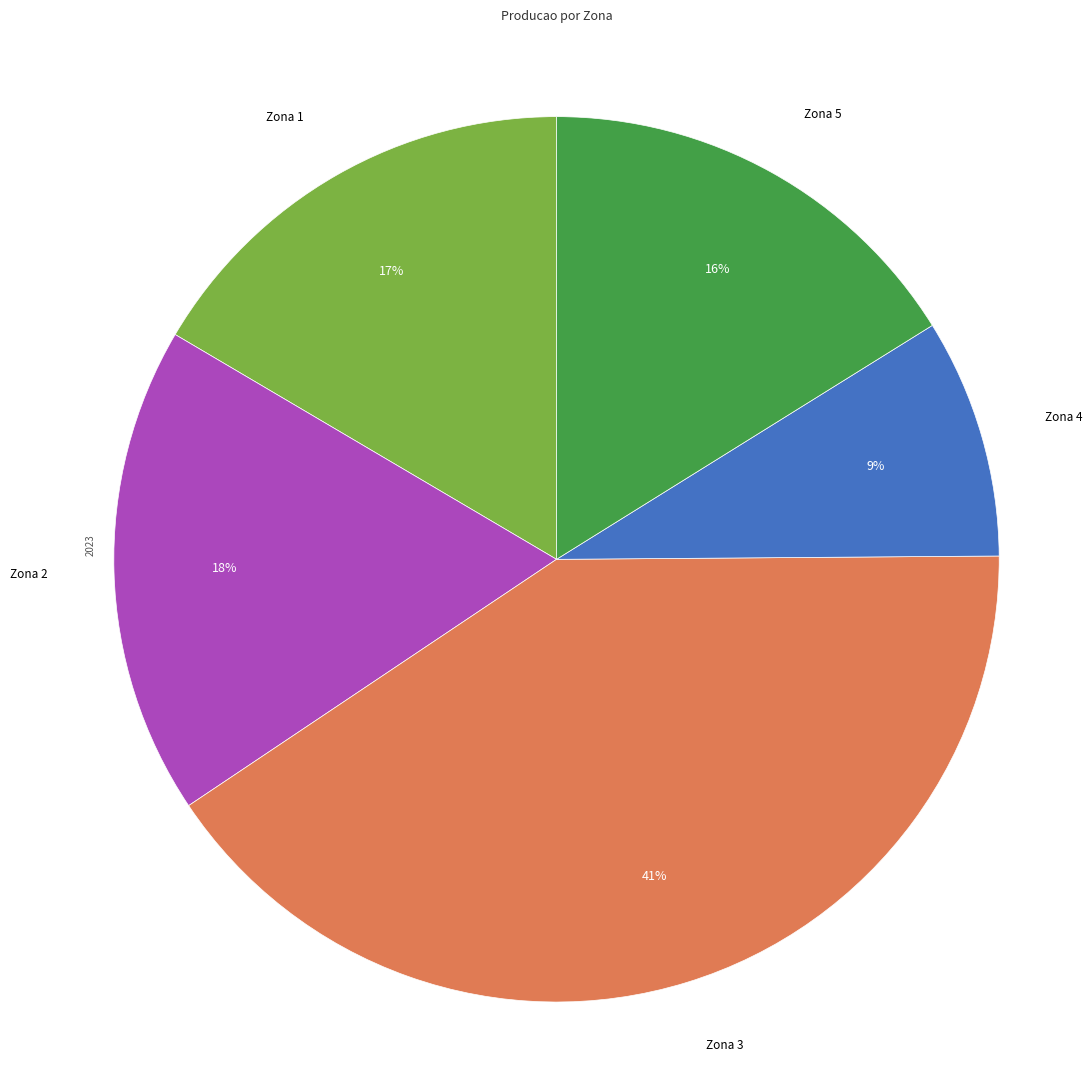

To the nearest percent, what is the difference between the largest and smallest slice percentages?

32%